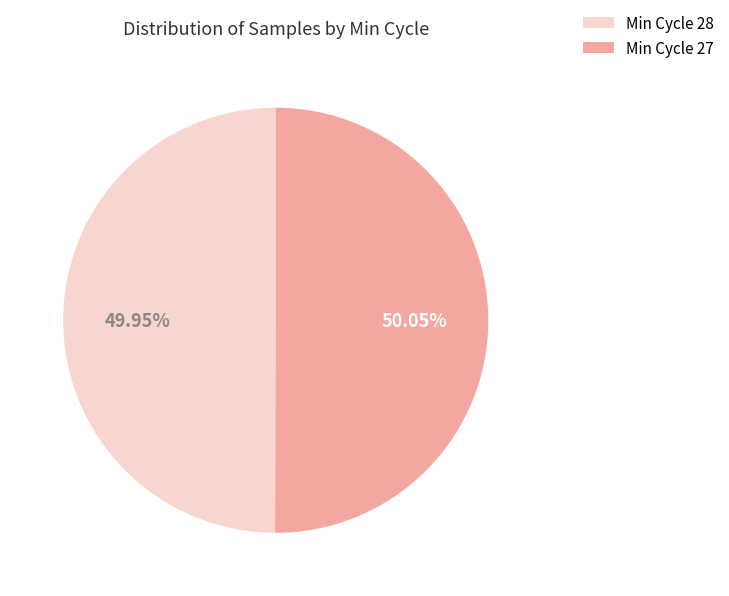

Do Min Cycle 28 and Min Cycle 27 together represent more than half of the pie?

Yes